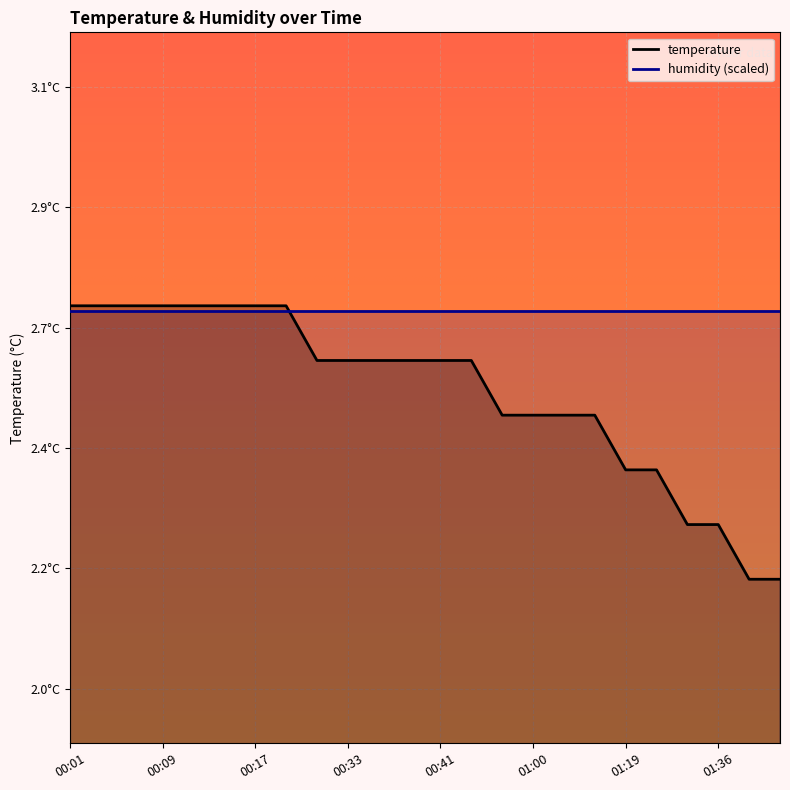

List the labels in order of value, largest first.

00:01, 00:04, 00:06, 00:09, 00:12, 00:14, 00:17, 00:20, 00:30, 00:33, 00:36, 00:38, 00:41, 00:50, 00:58, 01:00, 01:03, 01:06, 01:19, 01:22, 01:34, 01:36, 01:44, 01:47